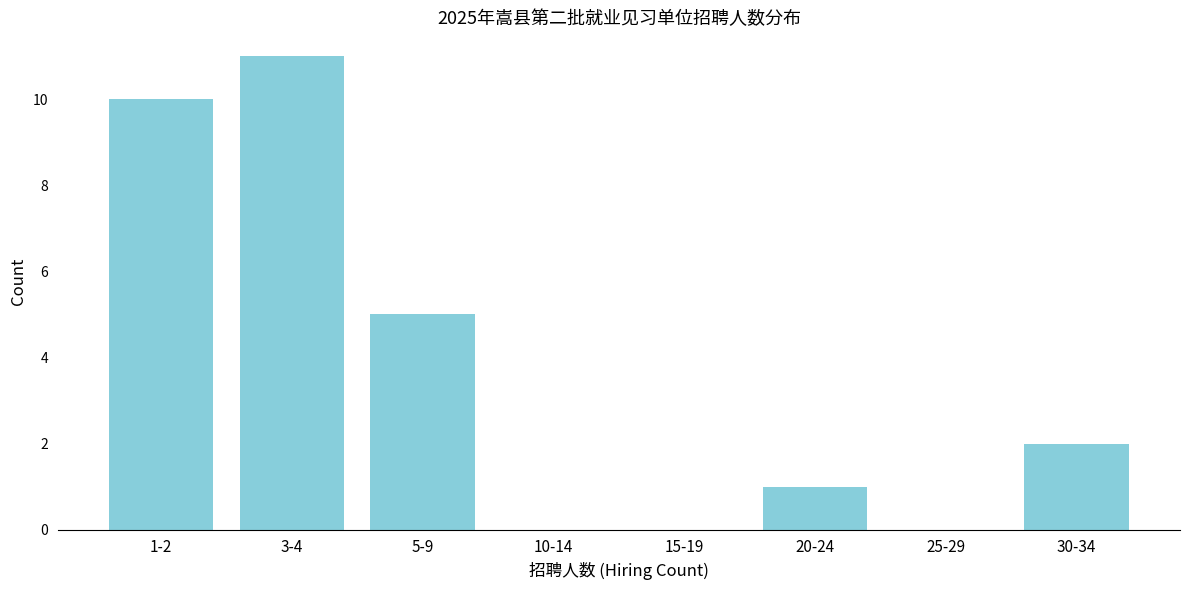

Reading left to right, extract all data points from this chart.

1-2=10	3-4=11	5-9=5	10-14=0	15-19=0	20-24=1	25-29=0	30-34=2